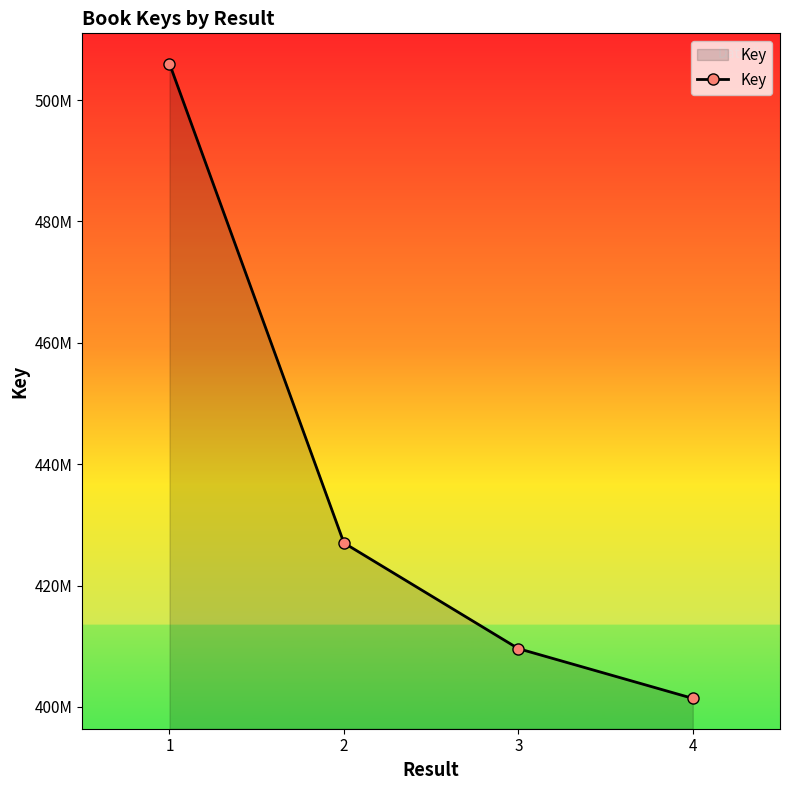

What is the sum of the values at 1 and 3?

915599430